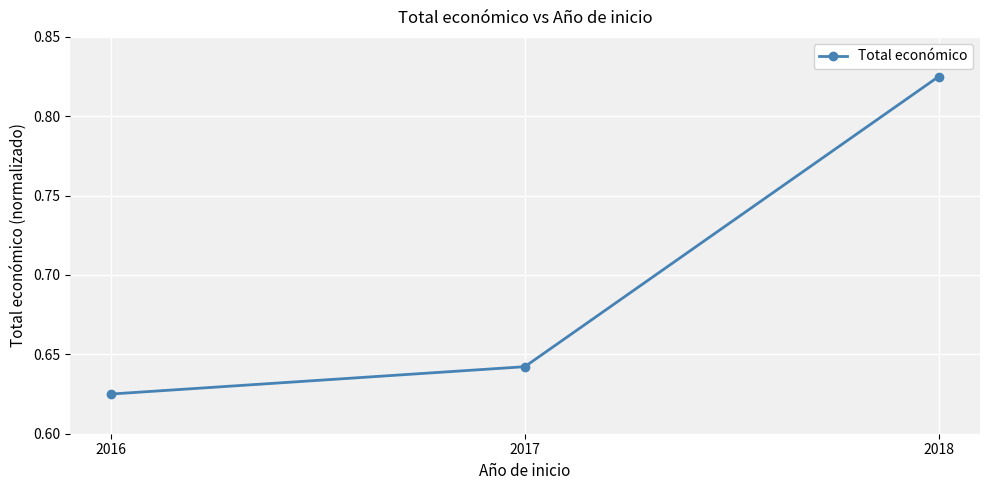

Which label corresponds to the smallest value in the chart?

2016